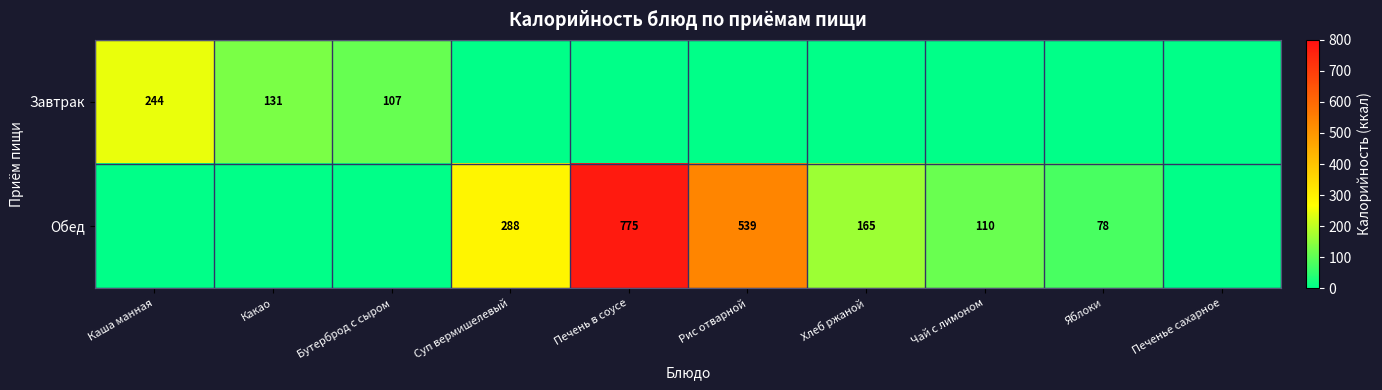

The value of Обед at Рис отварной is 539. True or false?

True